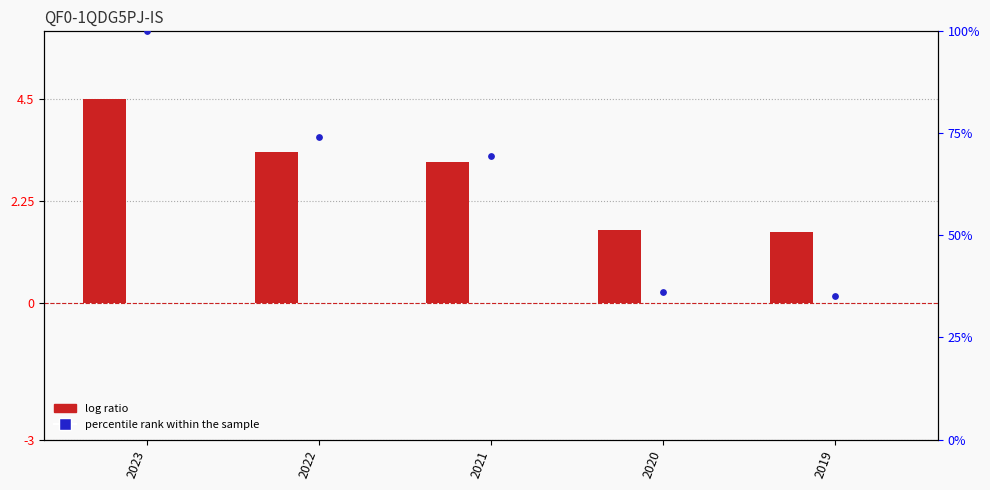

Which series reaches the minimum Y coordinate?

VEK